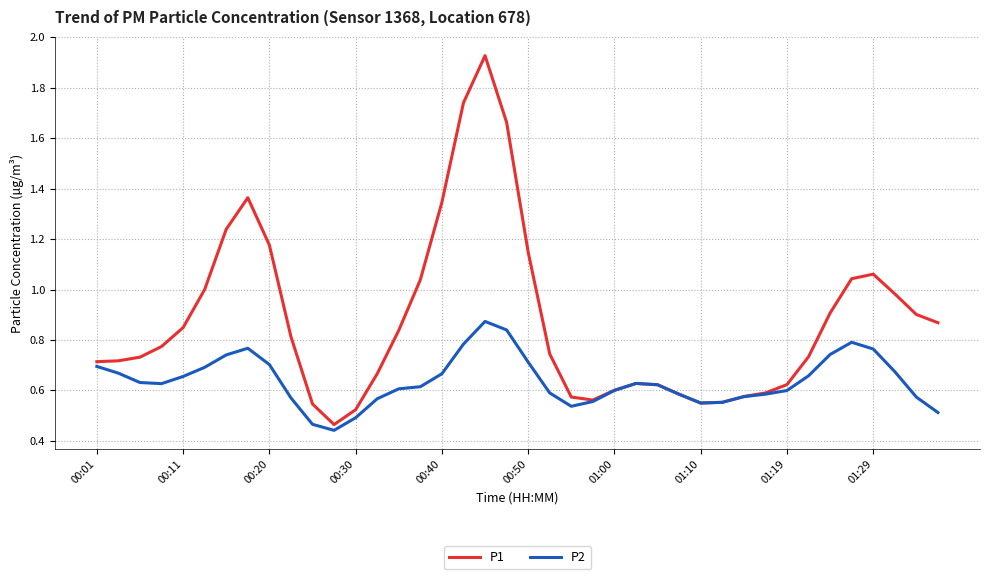

Does the chart display data point markers on the line(s)?

No